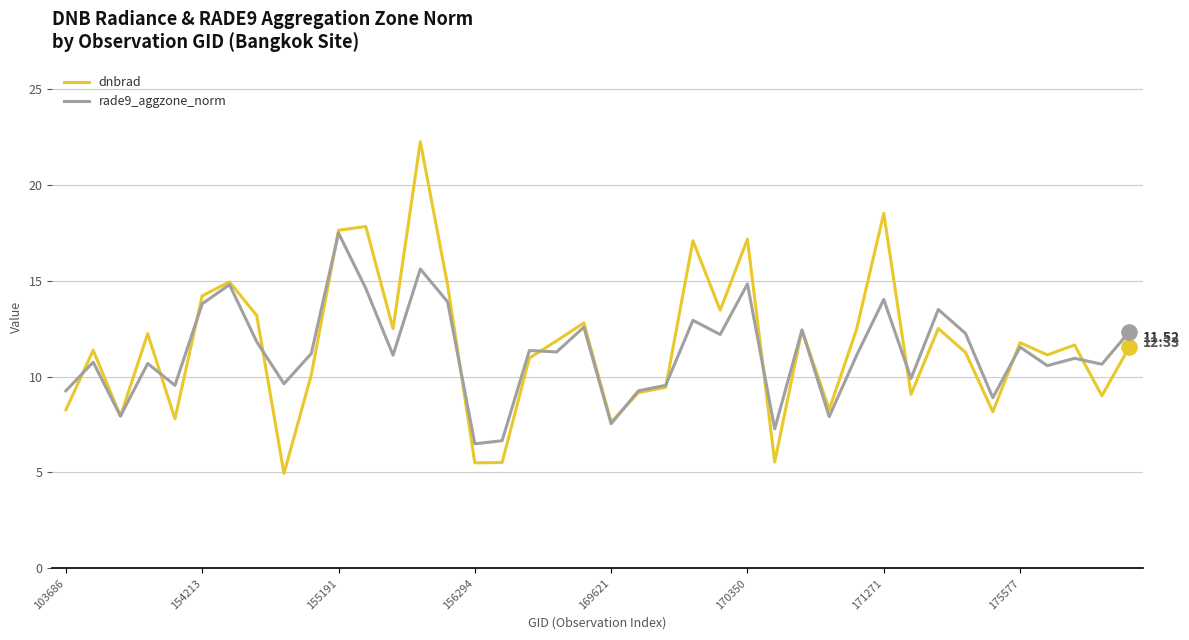

What are all the series names shown in the legend?

dnbrad, rade9_aggzone_norm